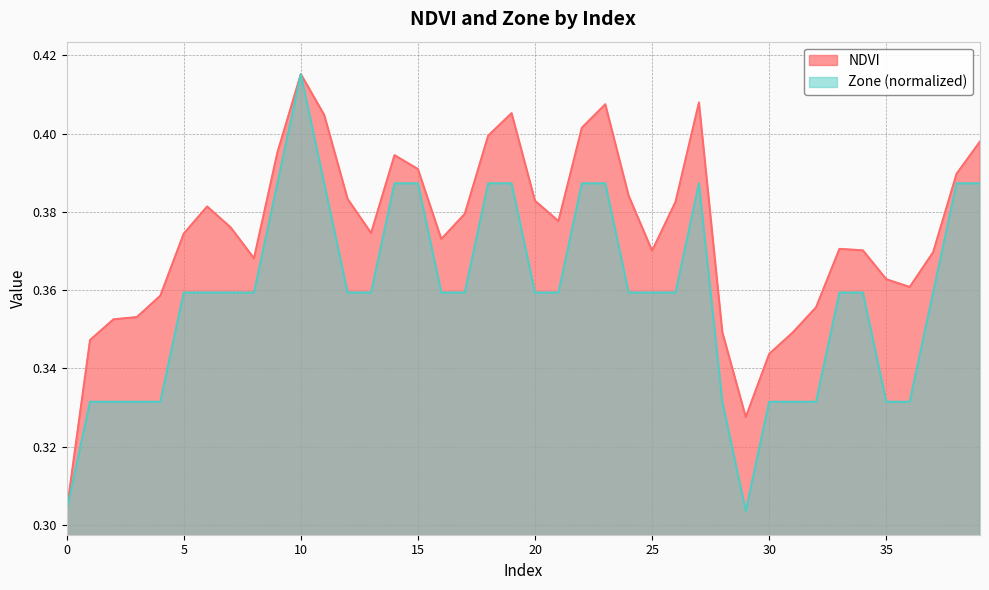

What is the average value of the Zone series?

0.4